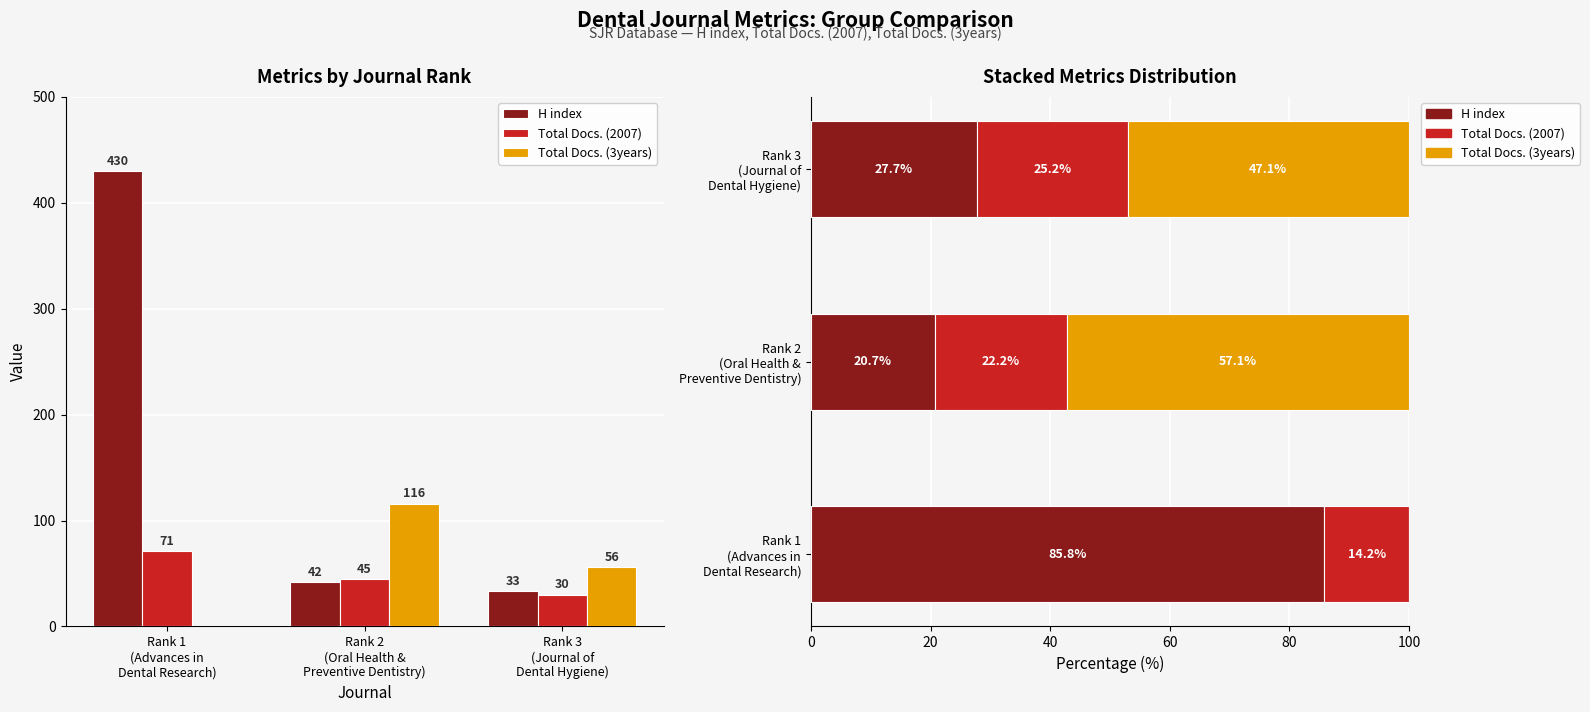

Are the bars grouped side by side (vs. stacked)?

Yes